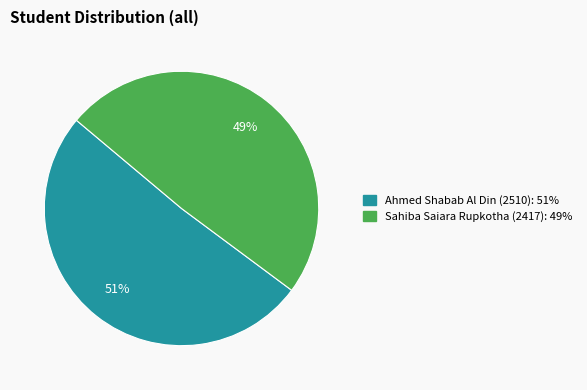

What is the largest slice in the pie chart?

Ahmed Shabab Al Din (2510)